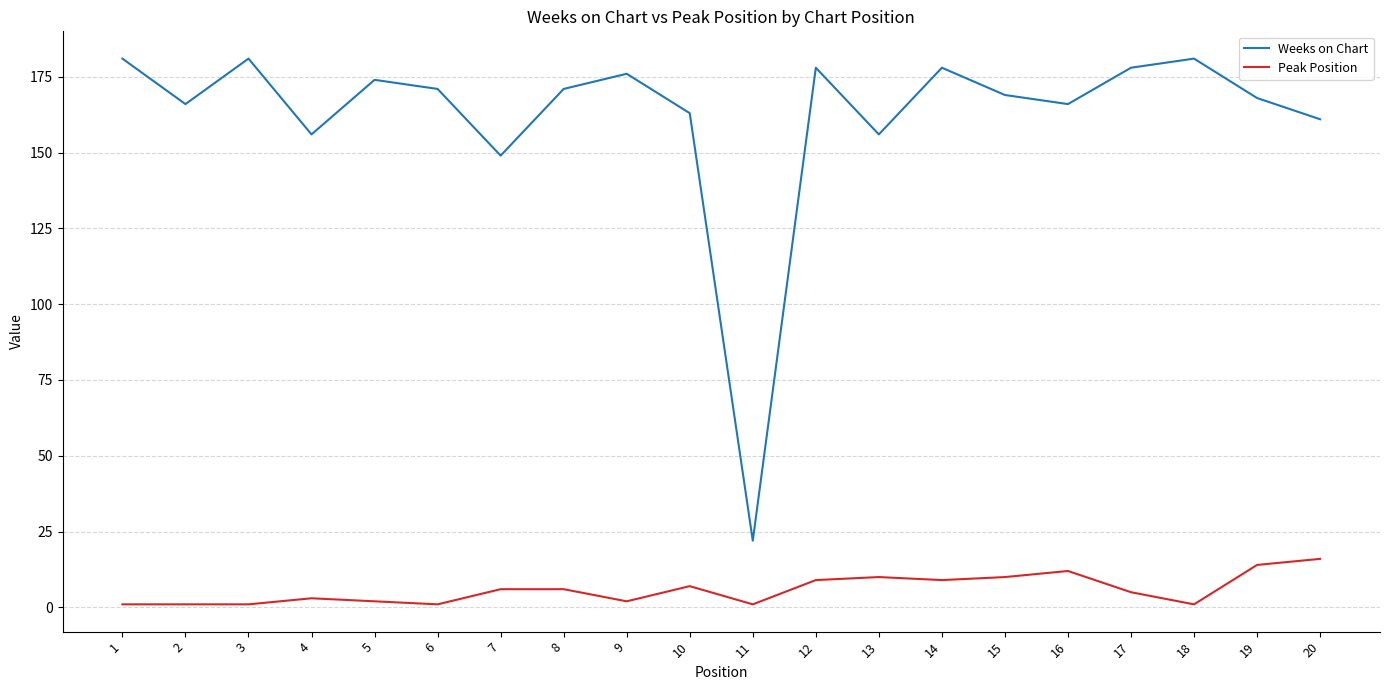

True or false: Weeks on Chart and Peak Position cross at least once.

False